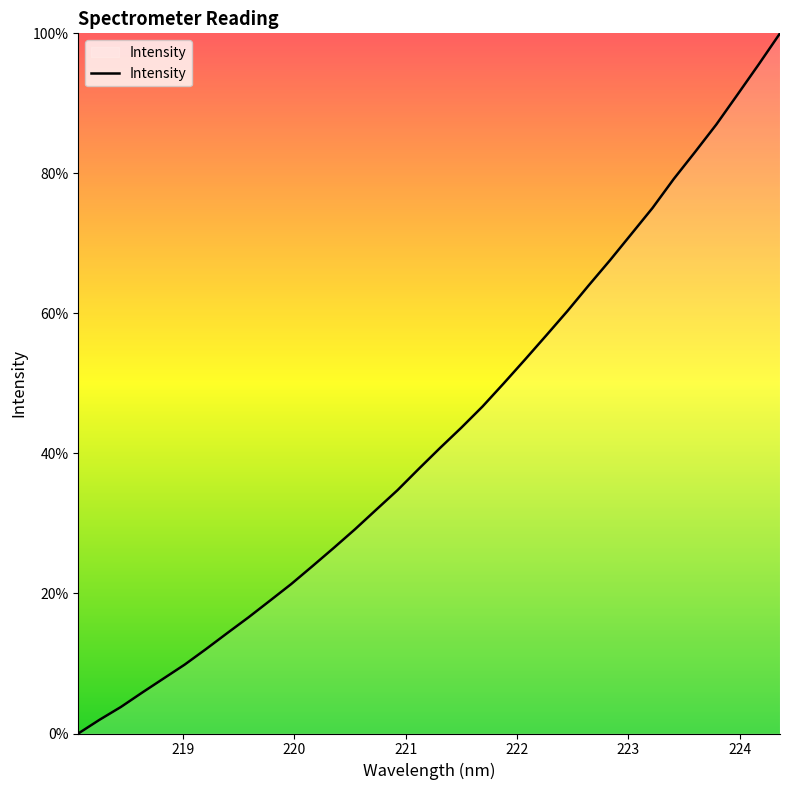

Is this an area chart (filled region under the line)?

No